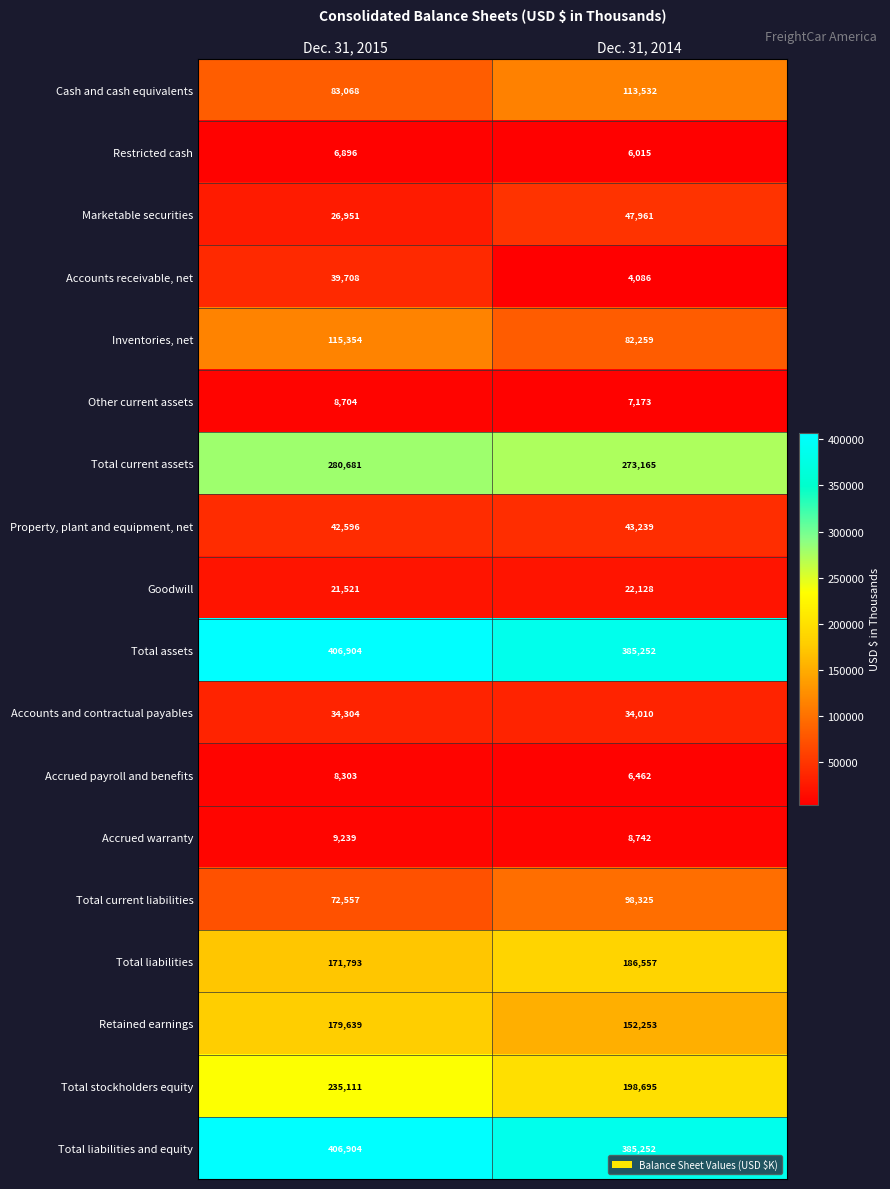

Which series changed the most between Dec. 31, 2015 and Dec. 31, 2014?

Total stockholders equity